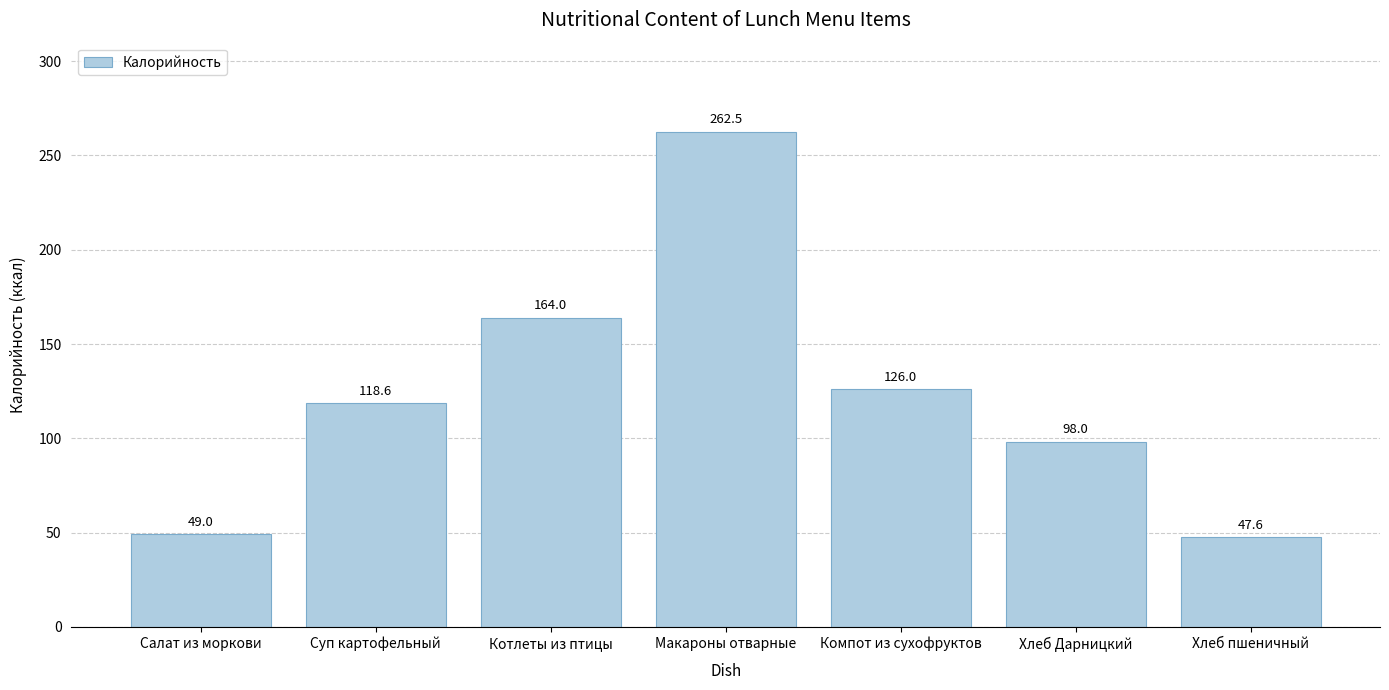

The chart shows a value of 25.3 at Хлеб пшеничный. True or false?

False